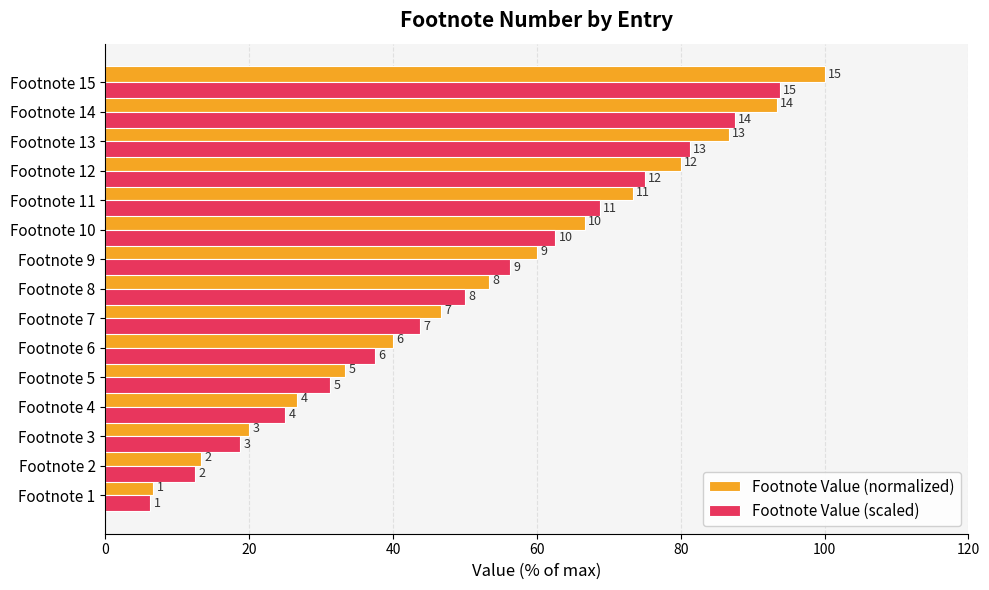

What are all the series names shown in the legend?

Footnote Value (normalized), Footnote Value (scaled)